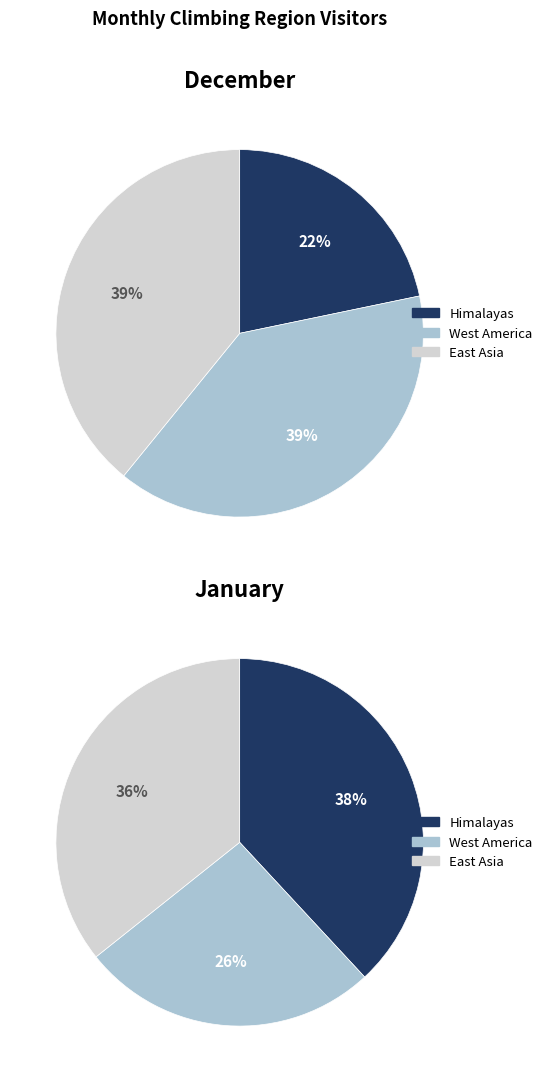

Count the number of slices in the pie.

3